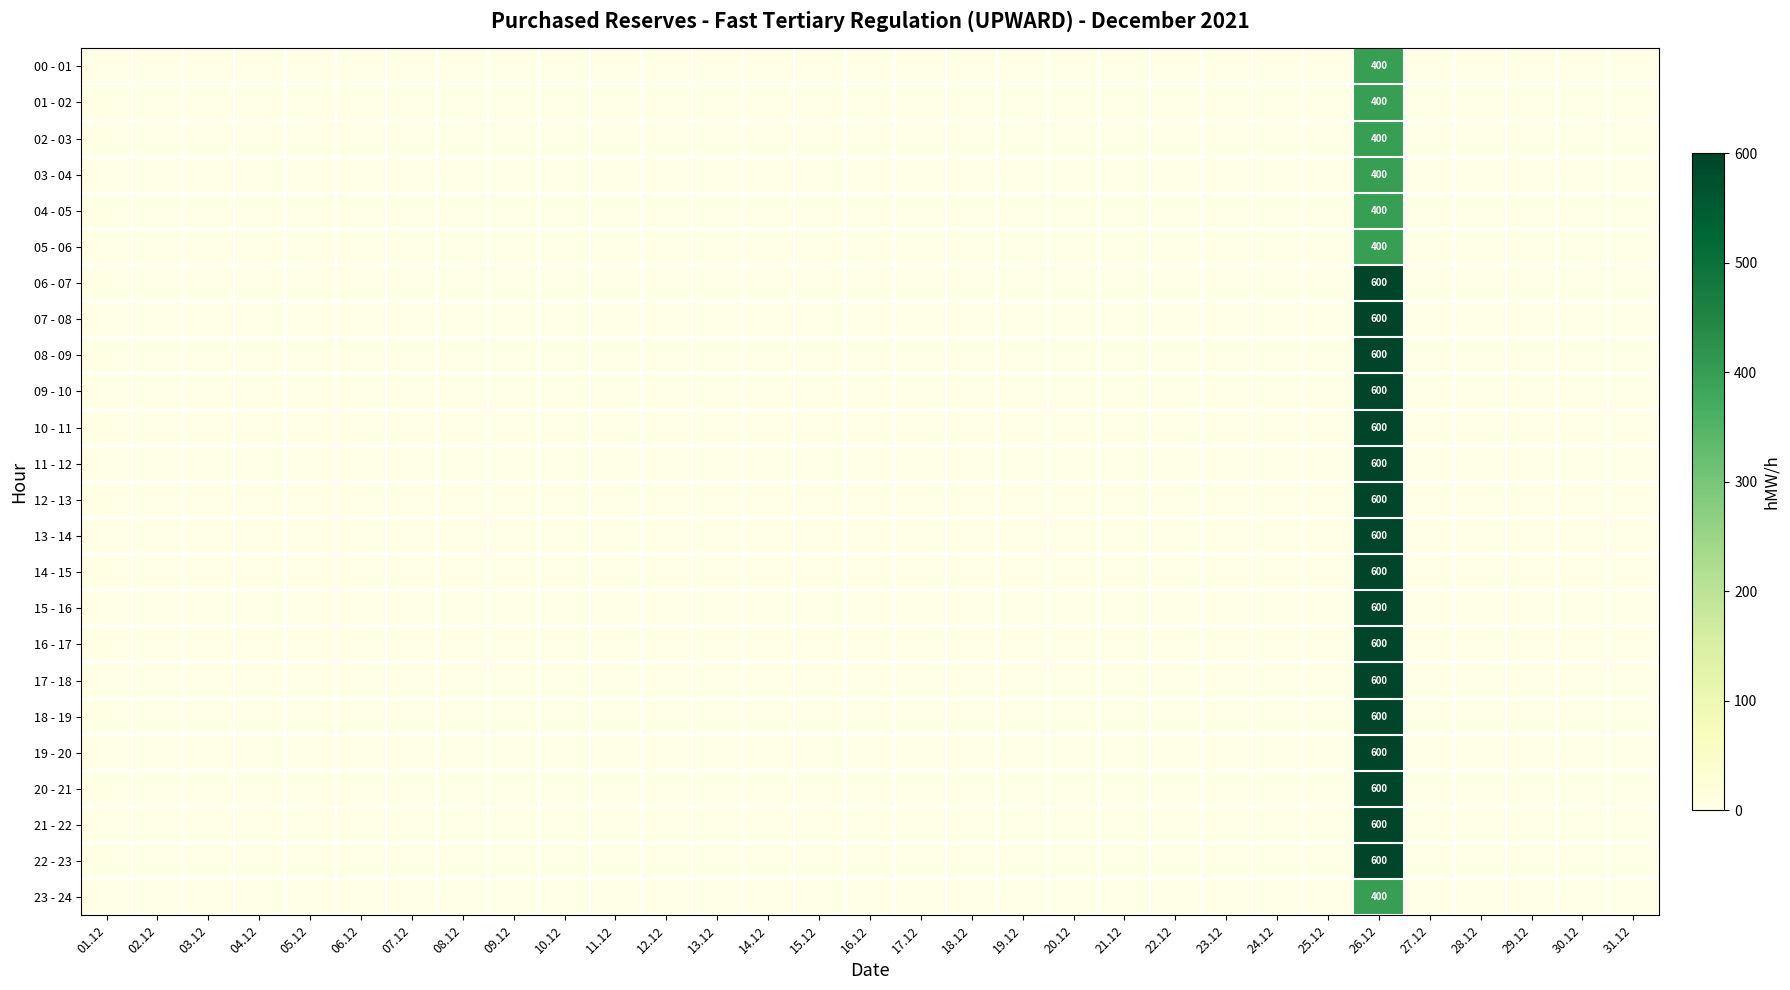

How many data points in 08 - 09 are above 0?

1